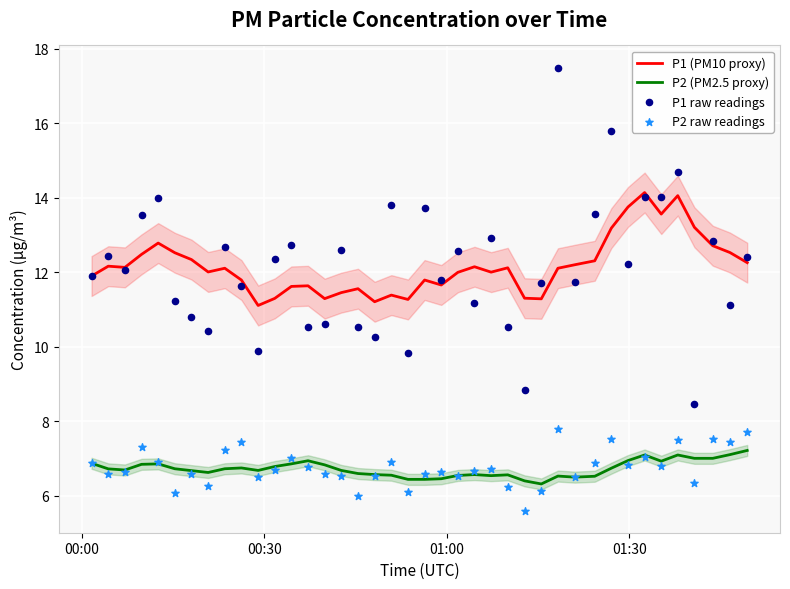

True or false: P1 (PM10 proxy) and P2 (PM2.5 proxy) intersect in this chart.

False